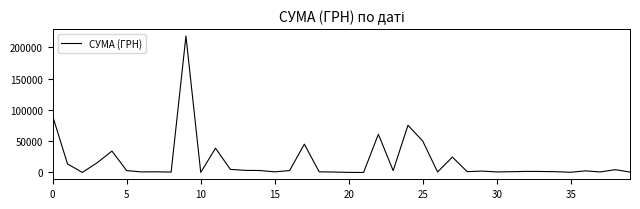

How many lines are shown in the chart?

1